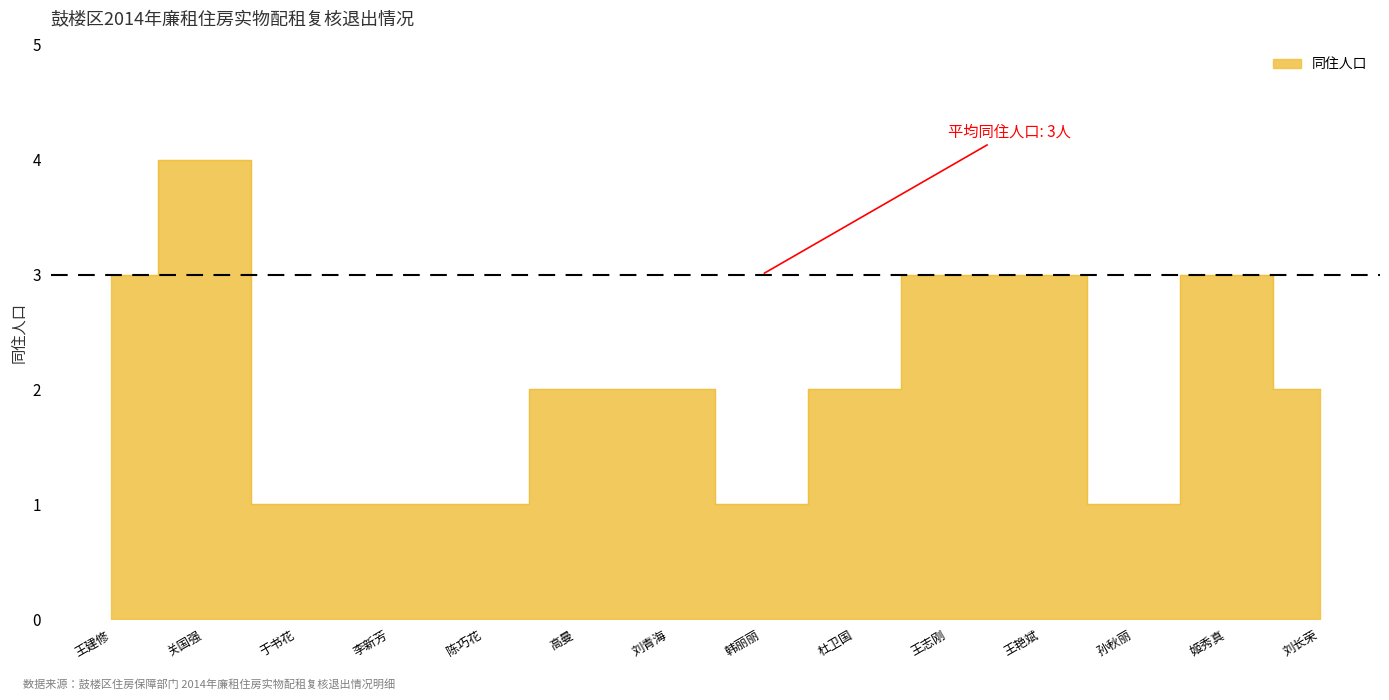

What is the label of the 4th point from the left?

李新芳